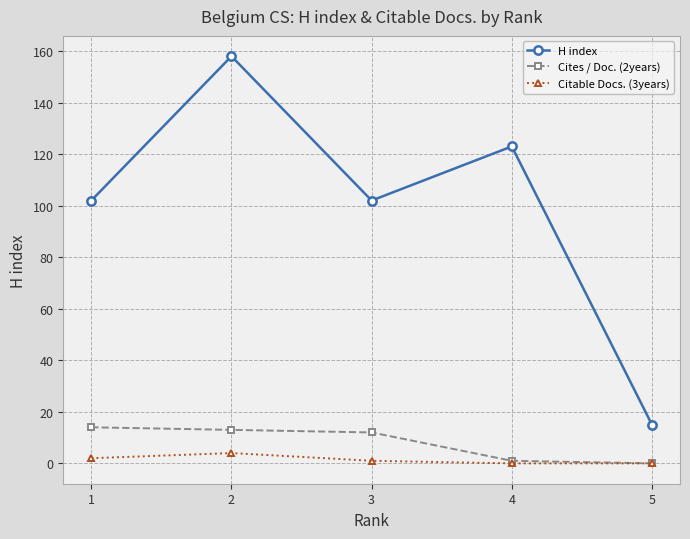

True or false: Cites / Doc. (2years) and H index cross at least once.

False